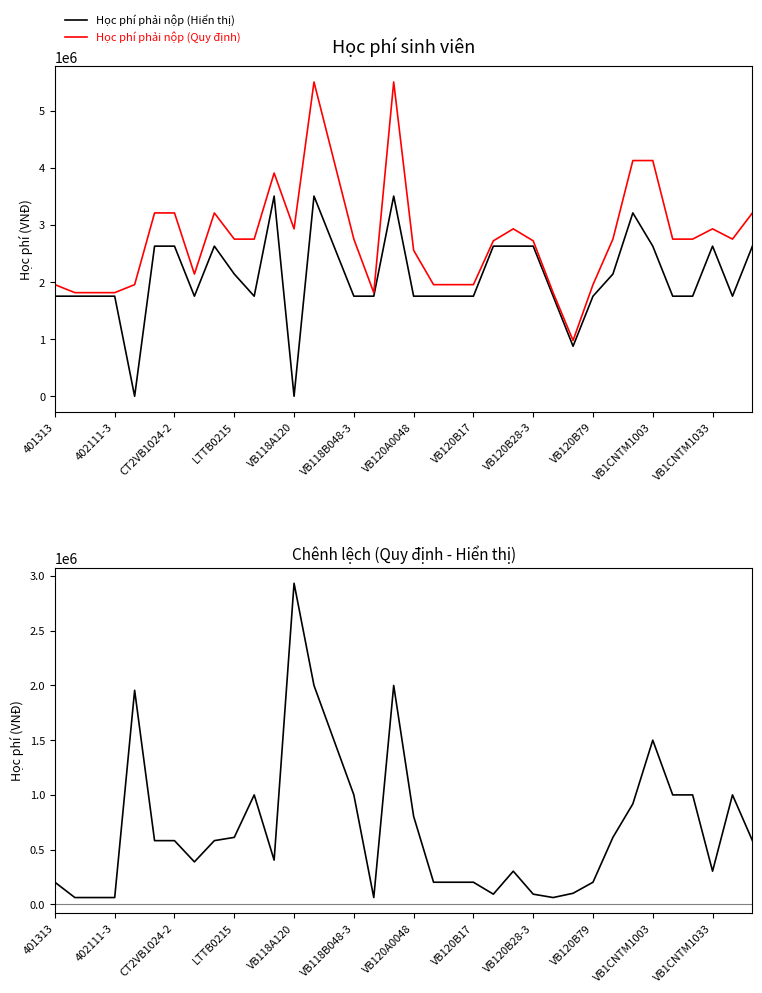

What is the maximum value for Chênh lệch (Quy định - Hiển thị)?

2934000